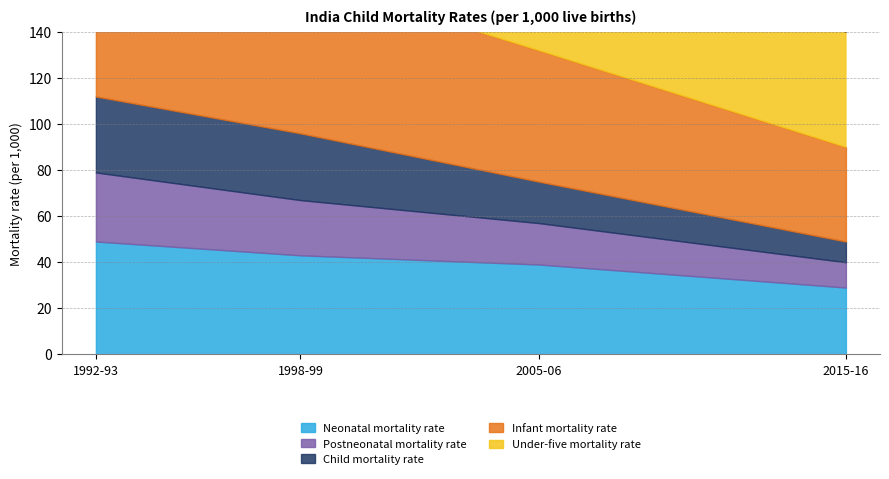

What value does the Under-five mortality rate series have at 1998-99, to the nearest 10?

100